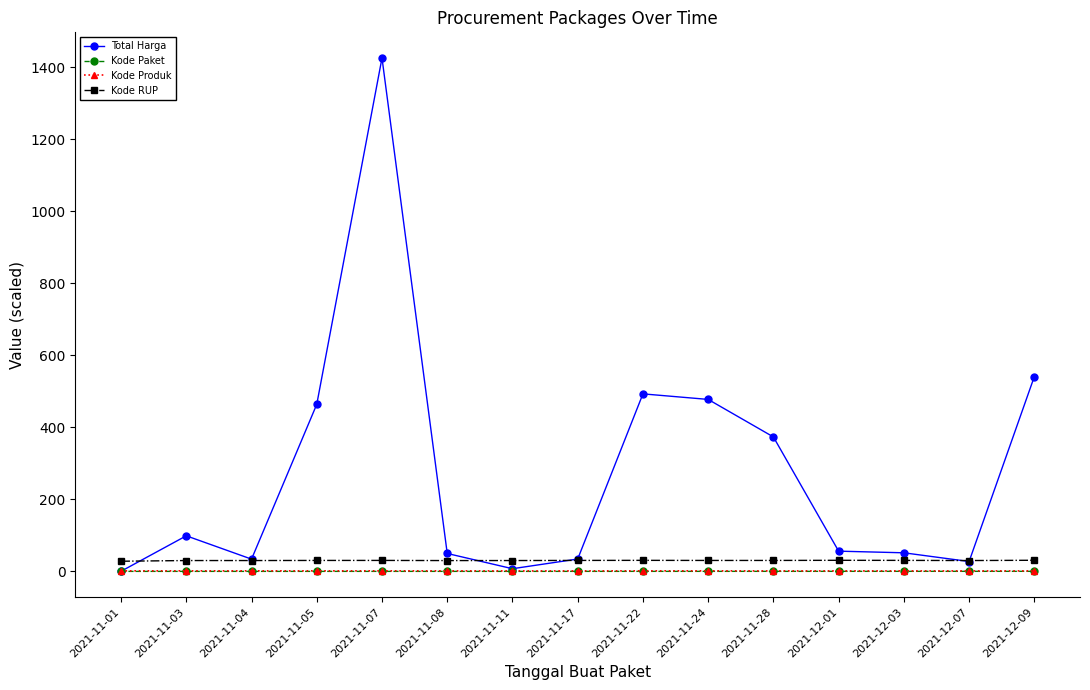

How many data points in Kode RUP are above 30?

14